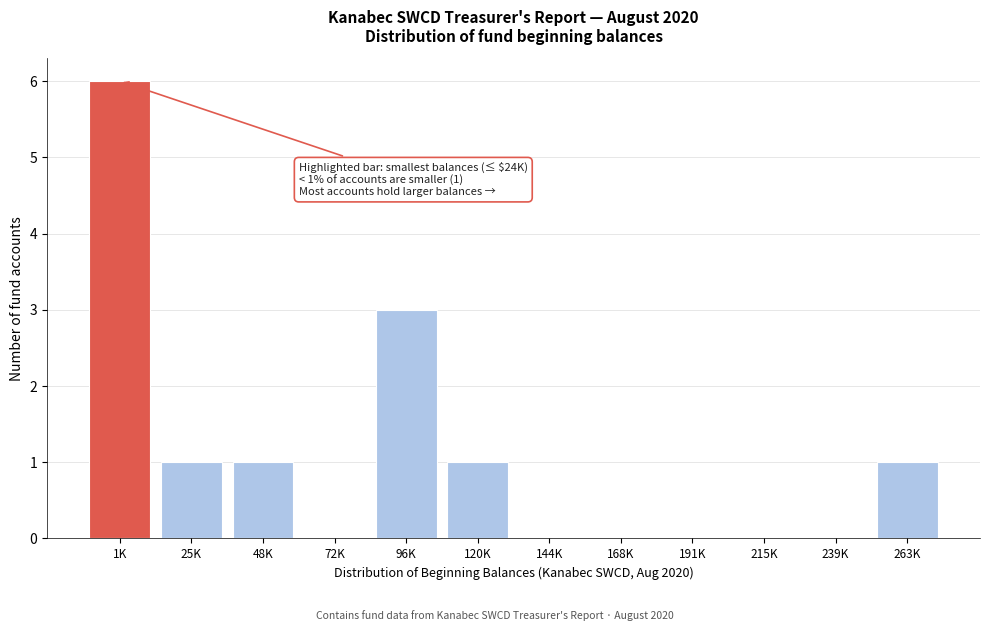

Reading right to left, what are all the values shown in this chart?

263K=1	239K=0	215K=0	191K=0	168K=0	144K=0	120K=1	96K=3	72K=0	48K=1	25K=1	1K=6